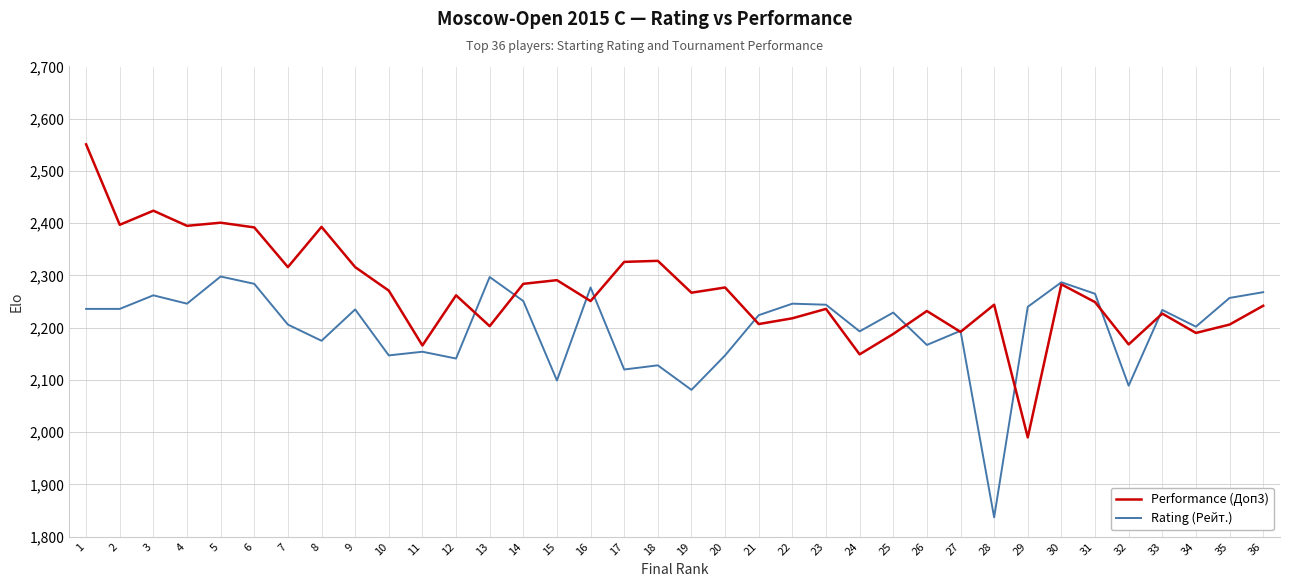

Between which two adjacent categories do Rating (Рейт.) and Performance (Доп3) first intersect?

12 and 13